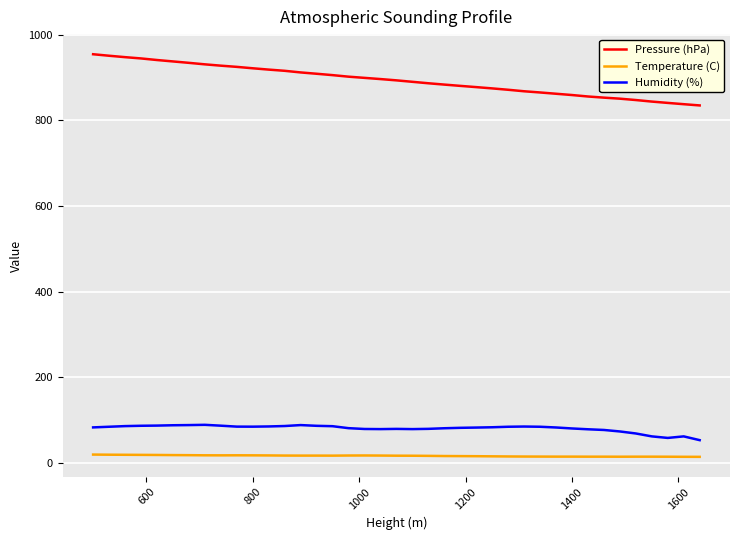

Rank the series by their maximum value, from lowest to highest.

Temperature (C), Humidity (%), Pressure (hPa)